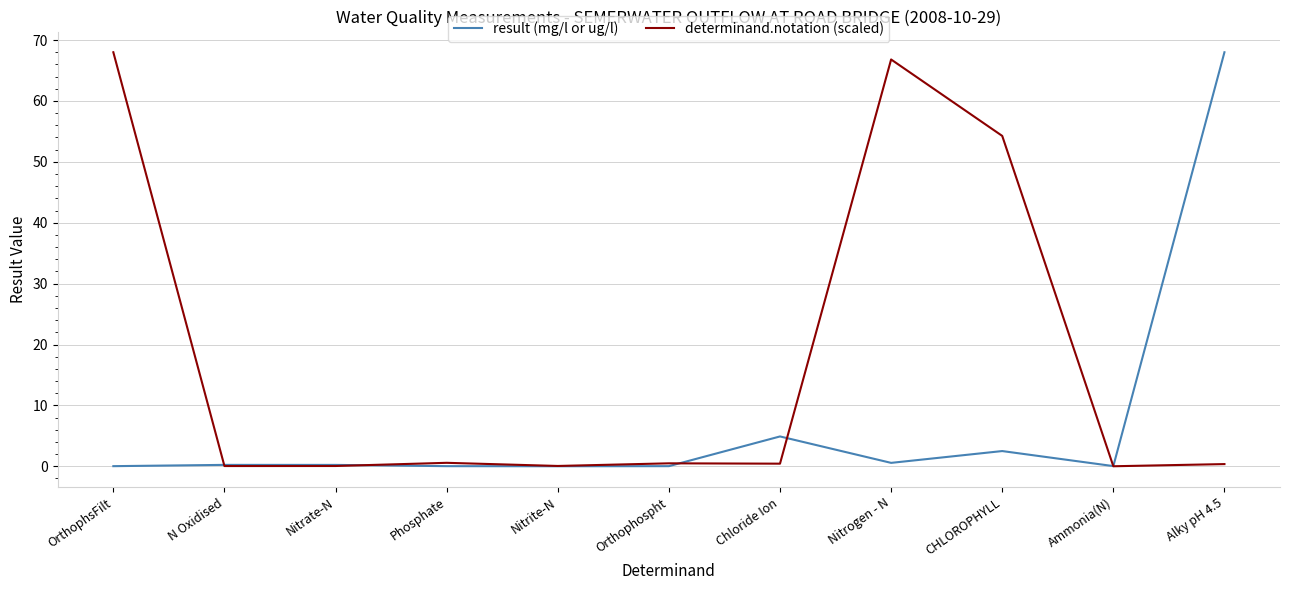

Is this an area chart (filled region under the line)?

No